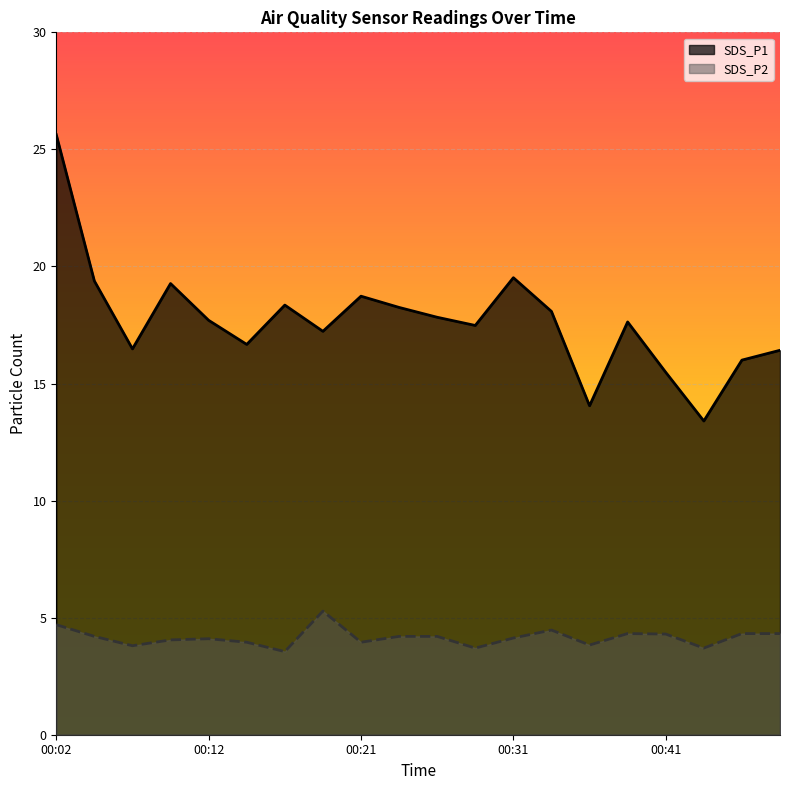

At which category is the sum across all series the highest?

00:02